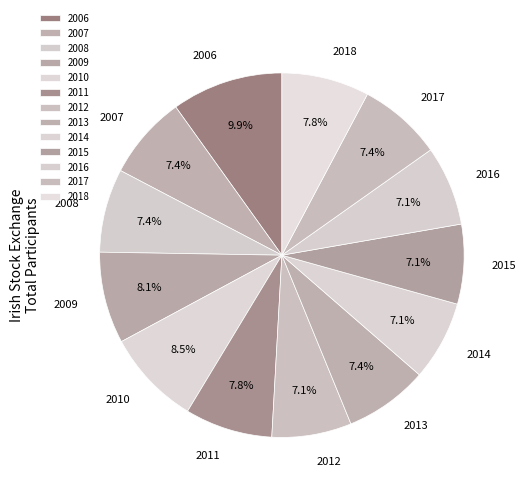

To the nearest percent, what percentage of the pie is 2013?

7%